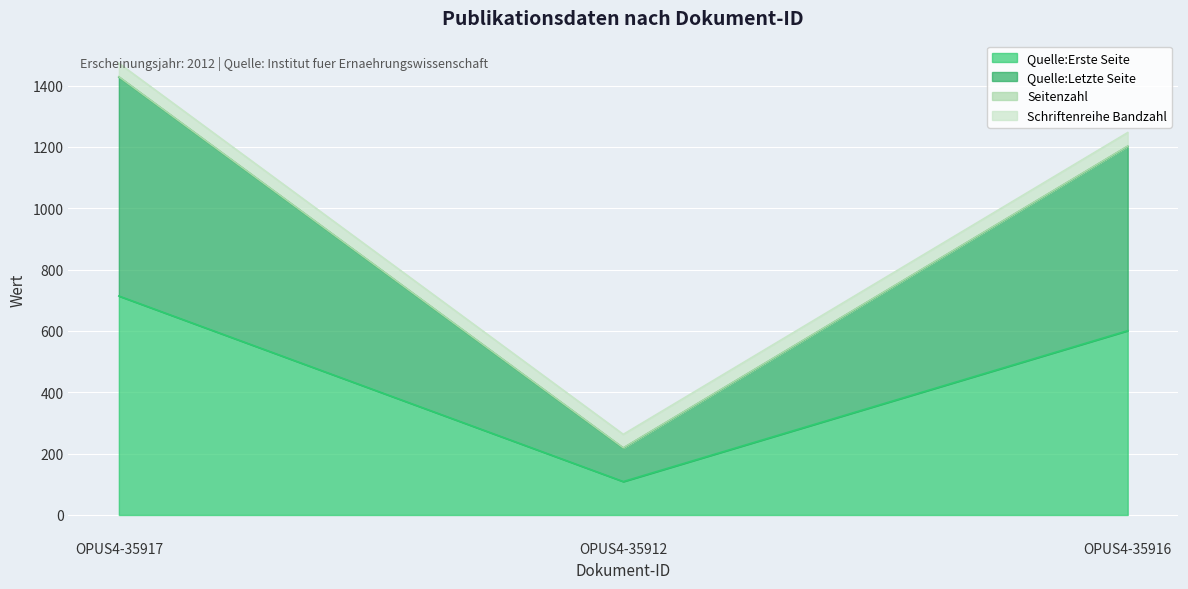

Does the chart display data point markers on the line(s)?

No